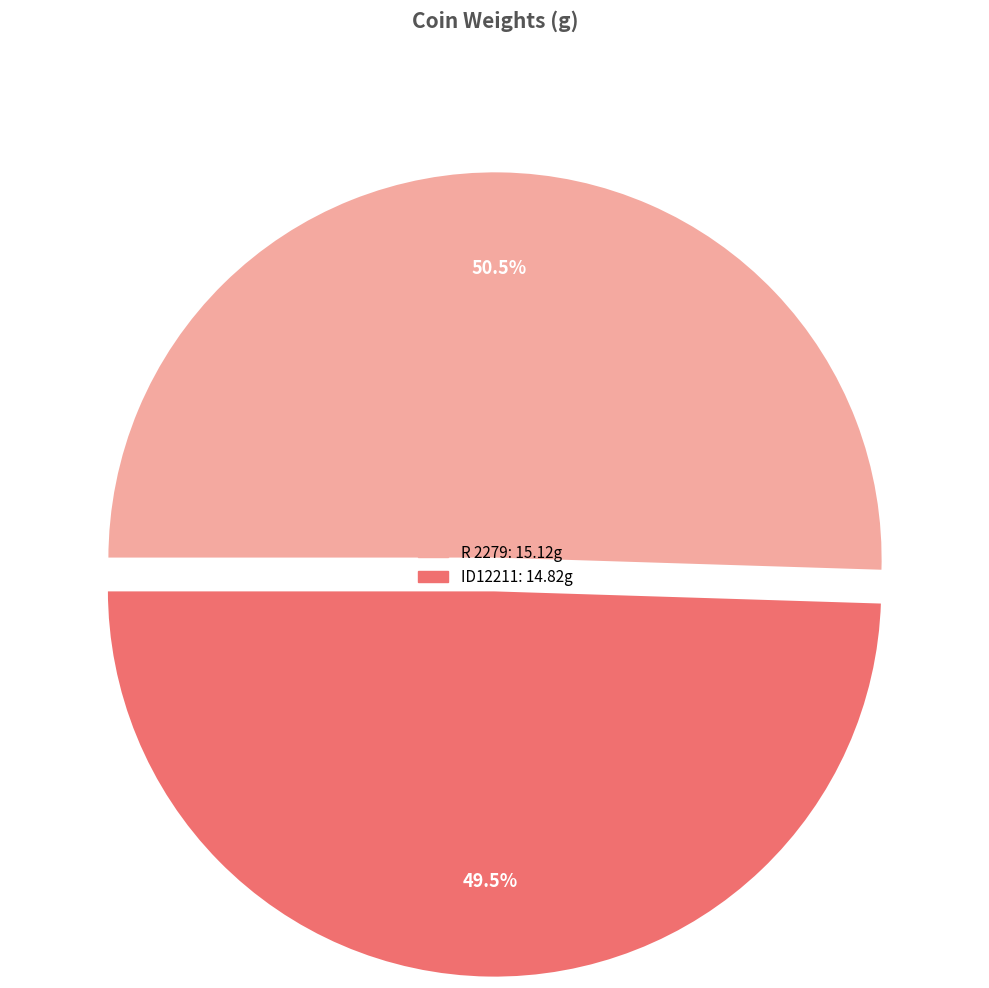

Approximately how many times larger is the value at ID12211 compared to R 2279?

1.0